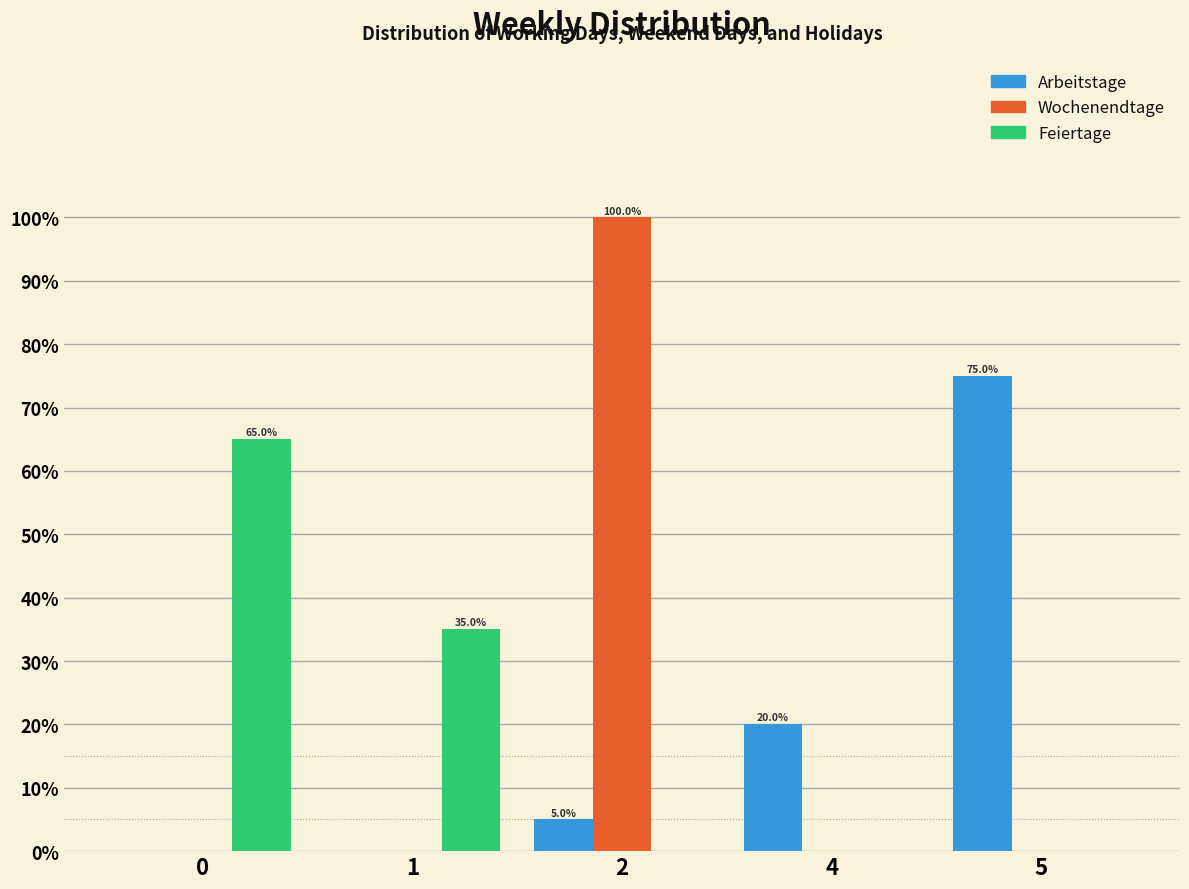

Reading left to right, extract all data points from this chart.

Arbeitstage: 0=0	1=0	2=5	4=20	5=75
Wochenendtage: 0=0	1=0	2=100	4=0	5=0
Feiertage: 0=65	1=35	2=0	4=0	5=0